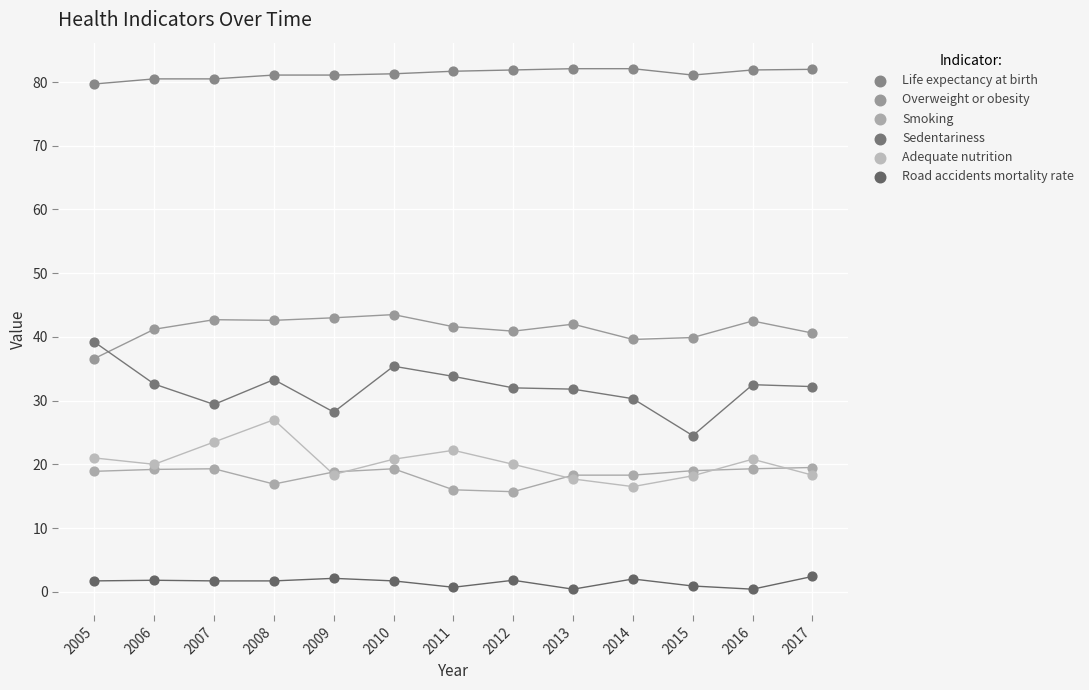

What is the X range (max minus min) for the scatter plot?

12.0